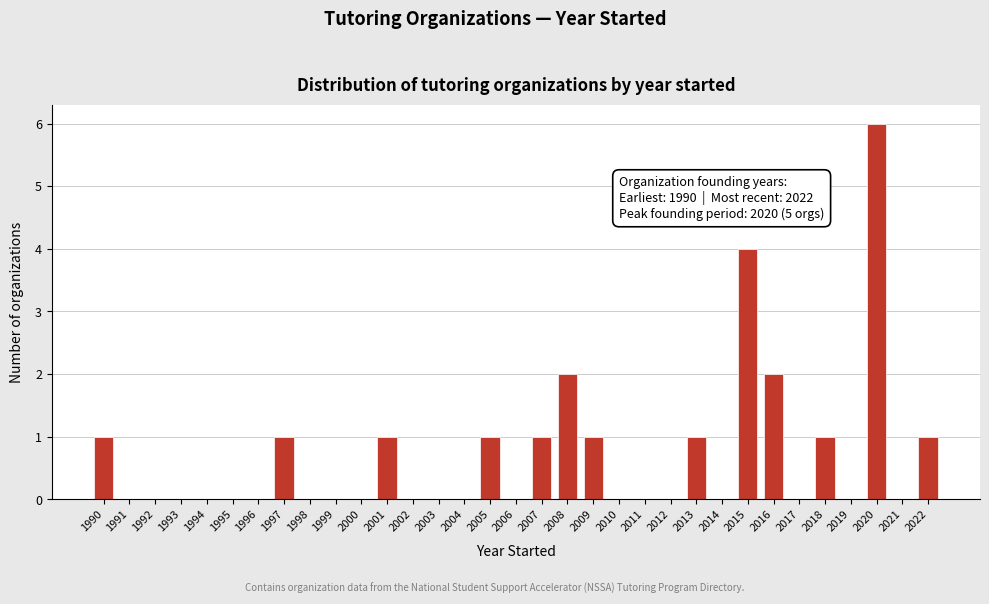

What is the sum of all values?

23